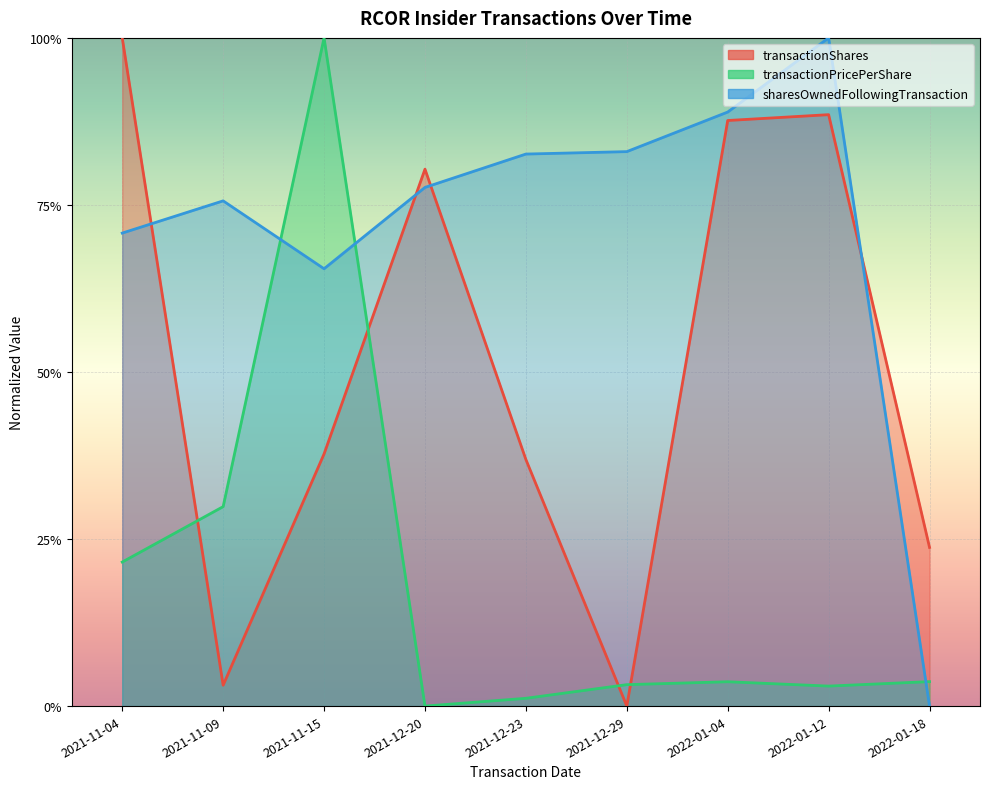

Reading right to left, extract all data points from this chart.

transactionShares: 2022-01-18=0.2	2022-01-12=0.9	2022-01-04=0.9	2021-12-29=0.0	2021-12-23=0.4	2021-12-20=0.8	2021-11-15=0.4	2021-11-09=0.0	2021-11-04=1.0
transactionPricePerShare: 2022-01-18=0.0	2022-01-12=0.0	2022-01-04=0.0	2021-12-29=0.0	2021-12-23=0.0	2021-12-20=0.0	2021-11-15=1.0	2021-11-09=0.3	2021-11-04=0.2
sharesOwnedFollowingTransaction: 2022-01-18=0.0	2022-01-12=1.0	2022-01-04=0.9	2021-12-29=0.8	2021-12-23=0.8	2021-12-20=0.8	2021-11-15=0.7	2021-11-09=0.8	2021-11-04=0.7